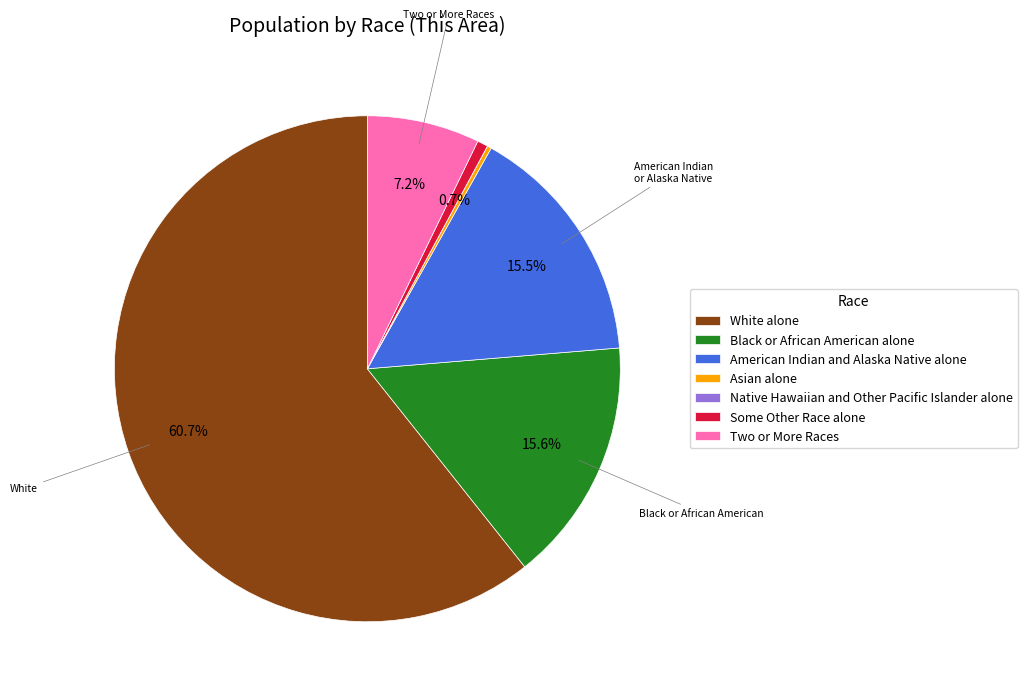

Which category has the biggest portion of the pie?

White alone